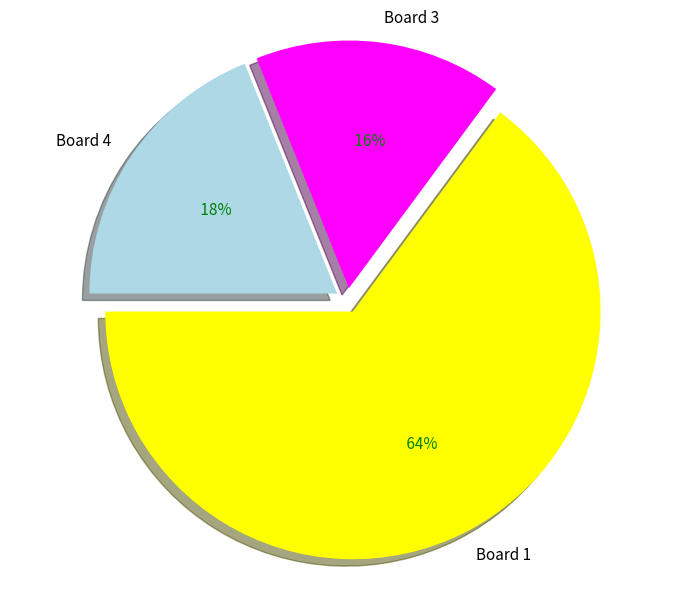

Which category has the biggest portion of the pie?

Board 1